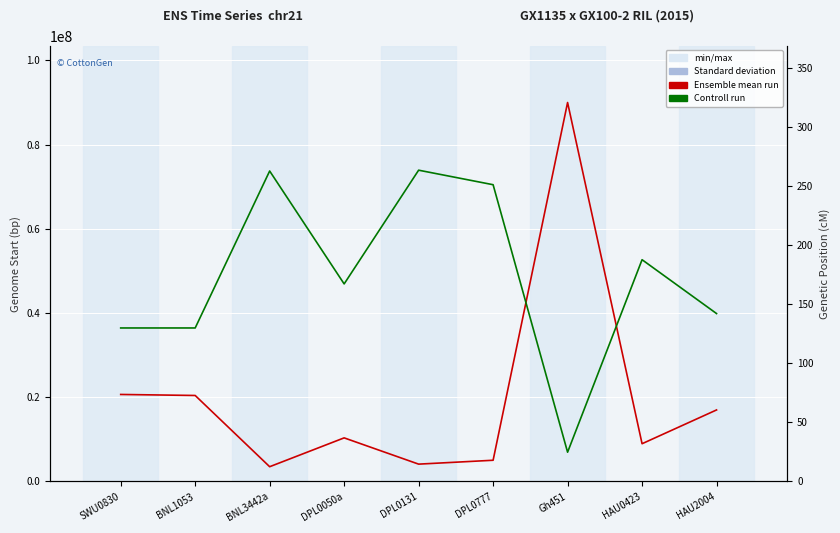

True or false: Genome Start (bp) has a value of 1057650.8 at DPL0777.

False